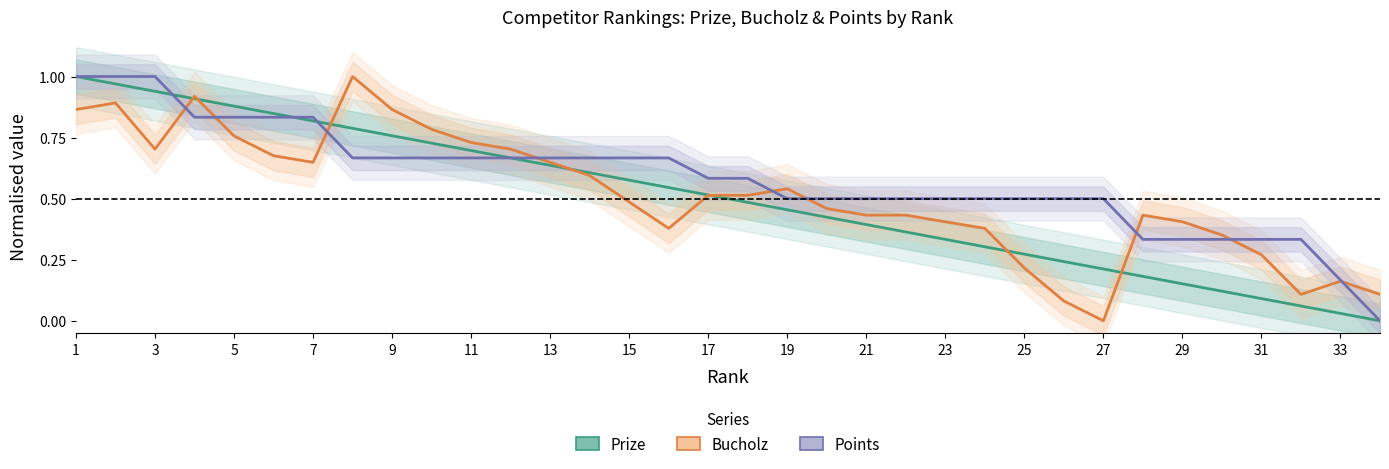

Reading left to right, what are all the values shown in this chart?

Prize: 1=1.0	2=1.0	3=0.9	4=0.9	5=0.9	6=0.8	7=0.8	8=0.8	9=0.8	10=0.7	11=0.7	12=0.7	13=0.6	14=0.6	15=0.6	16=0.5	17=0.5	18=0.5	19=0.5	20=0.4	21=0.4	22=0.4	23=0.3	24=0.3	25=0.3	26=0.2	27=0.2	28=0.2	29=0.2	30=0.1	31=0.1	32=0.1	33=0.0	34=0.0
Bucholz: 1=0.9	2=0.9	3=0.7	4=0.9	5=0.8	6=0.7	7=0.6	8=1.0	9=0.9	10=0.8	11=0.7	12=0.7	13=0.6	14=0.6	15=0.5	16=0.4	17=0.5	18=0.5	19=0.5	20=0.5	21=0.4	22=0.4	23=0.4	24=0.4	25=0.2	26=0.1	27=0.0	28=0.4	29=0.4	30=0.4	31=0.3	32=0.1	33=0.2	34=0.1
Points: 1=1.0	2=1.0	3=1.0	4=0.8	5=0.8	6=0.8	7=0.8	8=0.7	9=0.7	10=0.7	11=0.7	12=0.7	13=0.7	14=0.7	15=0.7	16=0.7	17=0.6	18=0.6	19=0.5	20=0.5	21=0.5	22=0.5	23=0.5	24=0.5	25=0.5	26=0.5	27=0.5	28=0.3	29=0.3	30=0.3	31=0.3	32=0.3	33=0.2	34=0.0